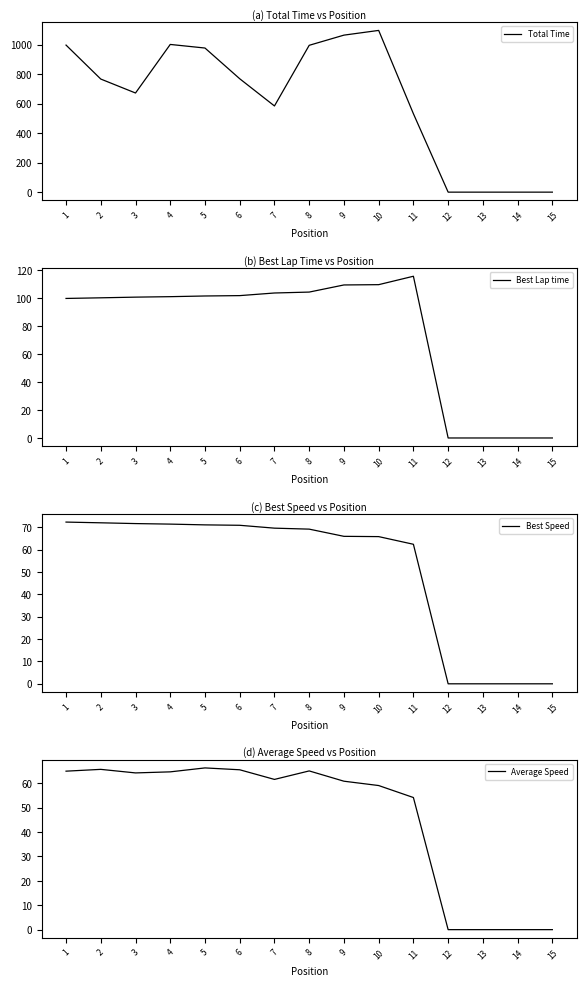

Between 3 and 14, which series saw the biggest shift?

Total Time